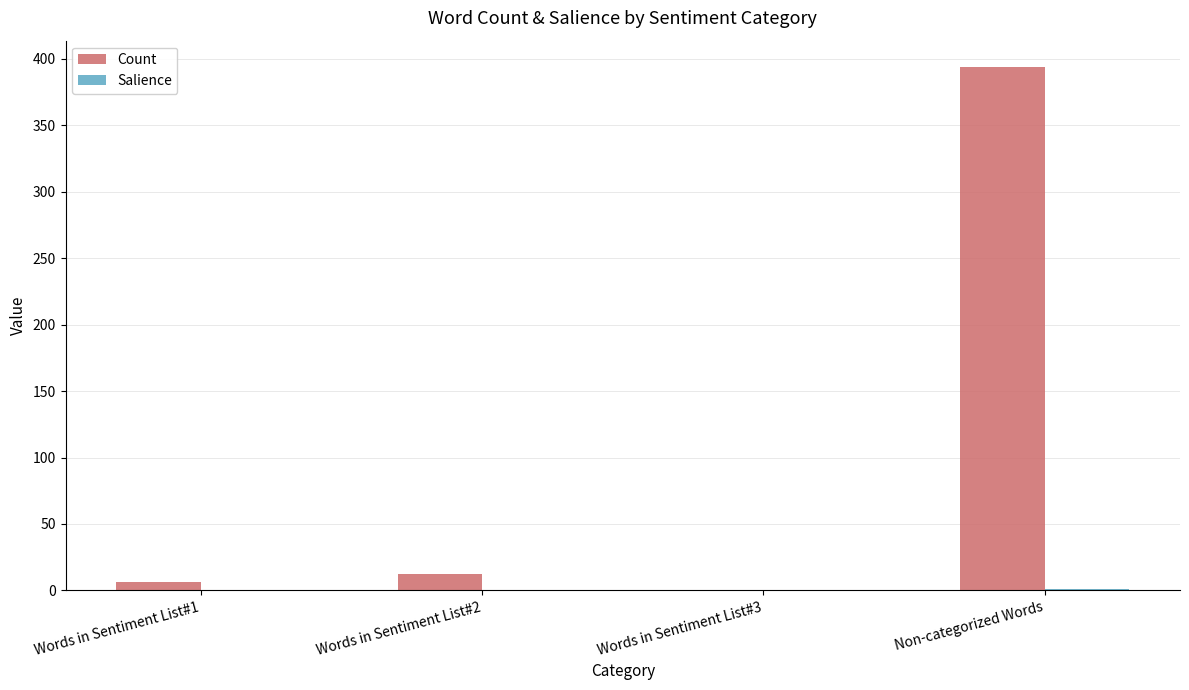

What is the sum of all Count values?

412.0